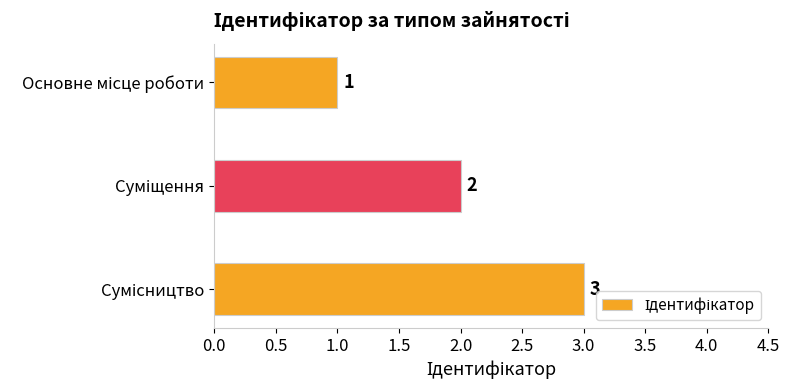

What is the value of the 3rd bar from the top?

3